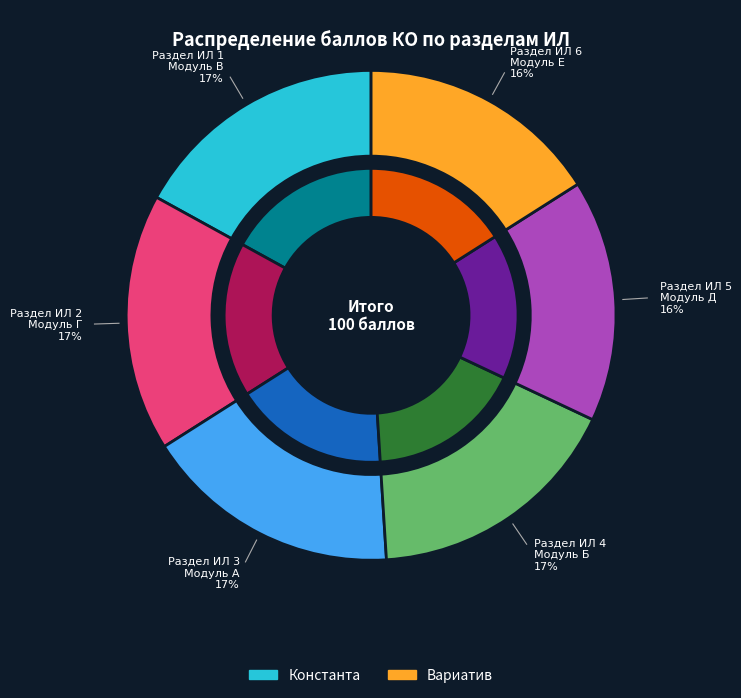

Is Раздел ИЛ 2 the majority of the pie?

No